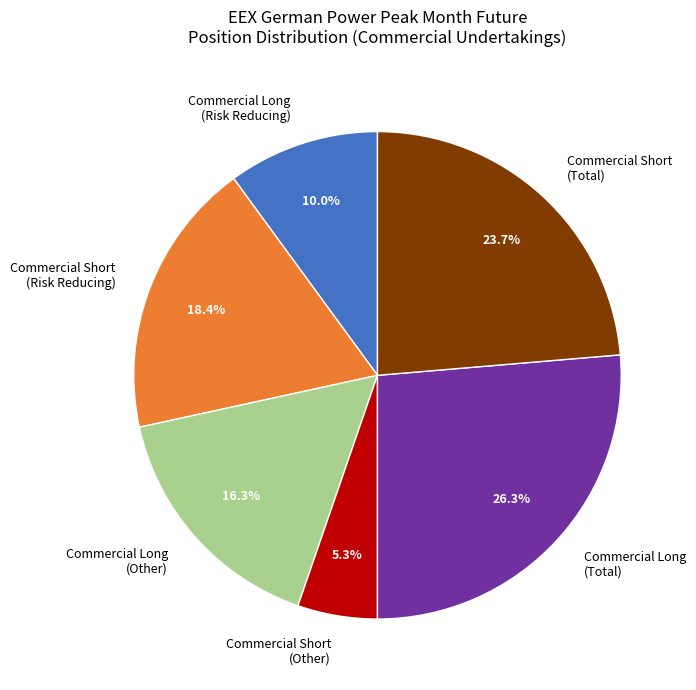

Is there any slice that represents more than half of the pie?

No